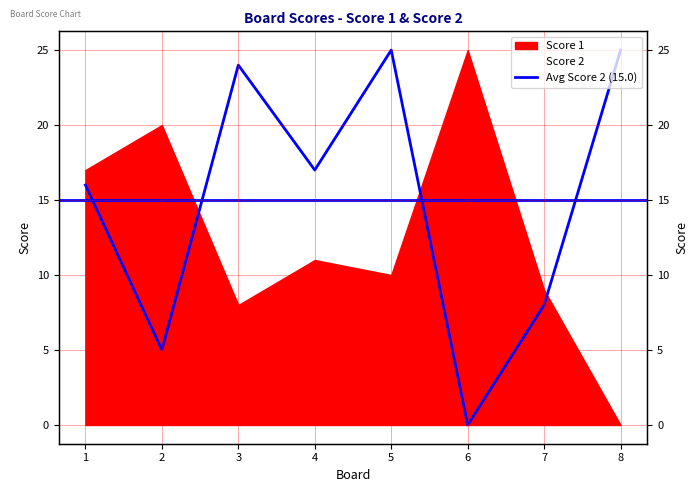

Reading left to right, what are all the values shown in this chart?

1=16	2=5	3=24	4=17	5=25	6=0	7=8	8=25